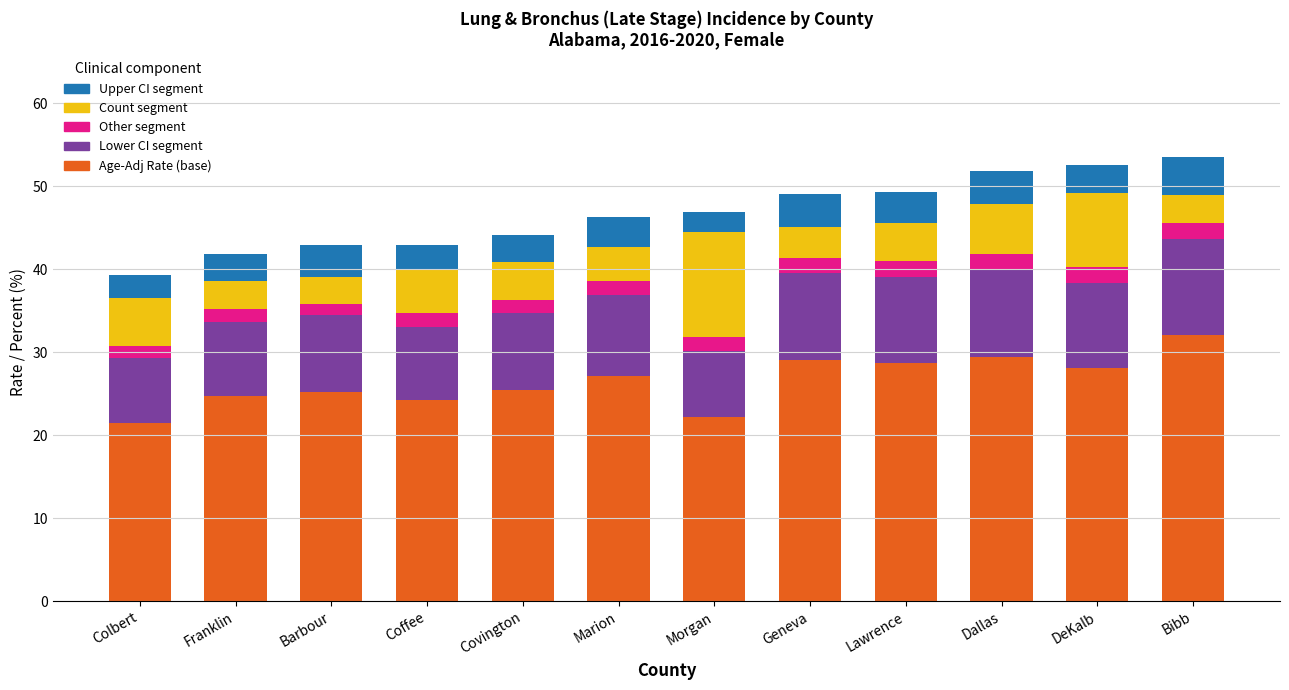

Which category has the highest value in the Age-Adj Rate (base) series?

Bibb